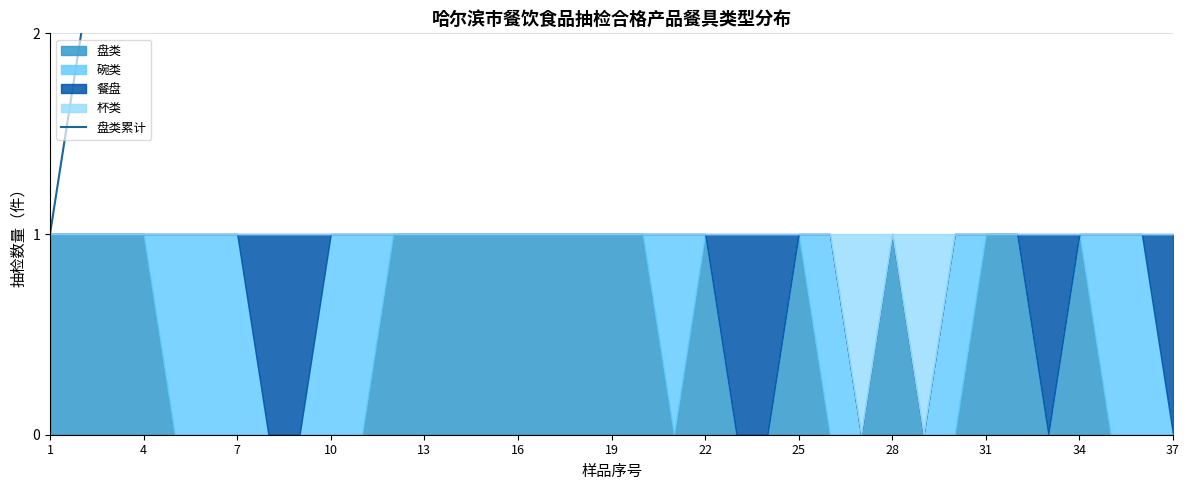

True or false: the data shows 33 at 34.

False